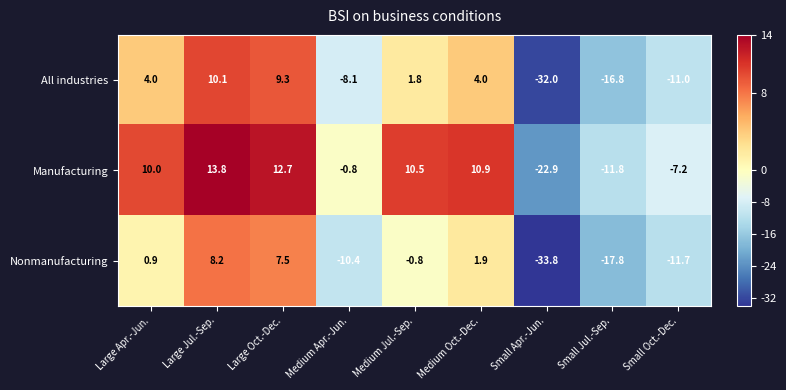

At which category does the chart reach its peak across all series?

Large Jul.-Sep.